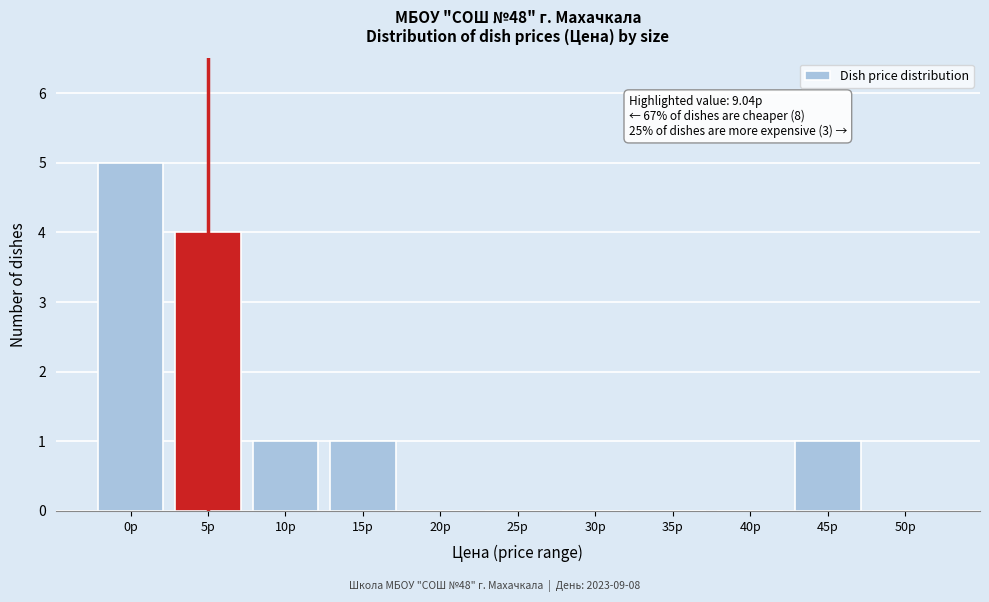

Reading left to right, transcribe all the data shown in this chart.

0р=5	5р=4	10р=1	15р=1	20р=0	25р=0	30р=0	35р=0	40р=0	45р=1	50р=0